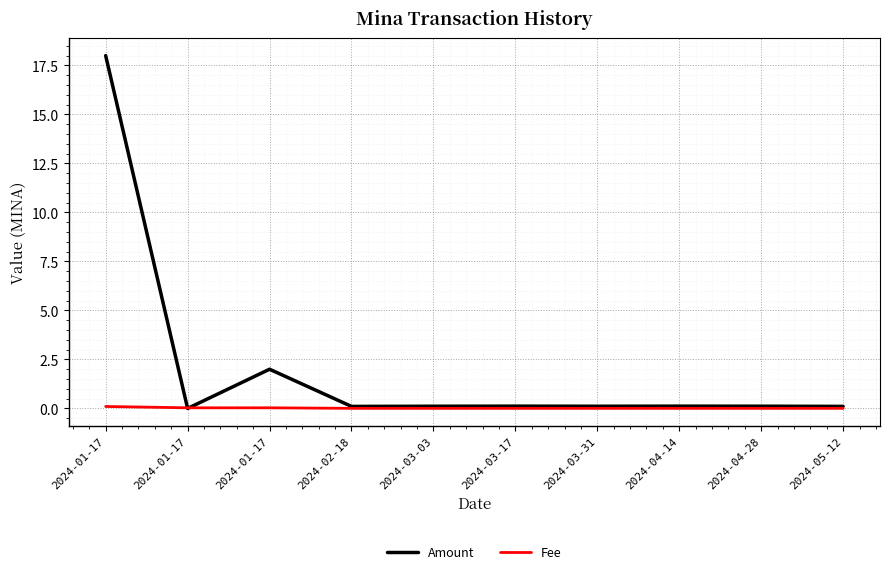

Does the chart have visible grid lines?

Yes